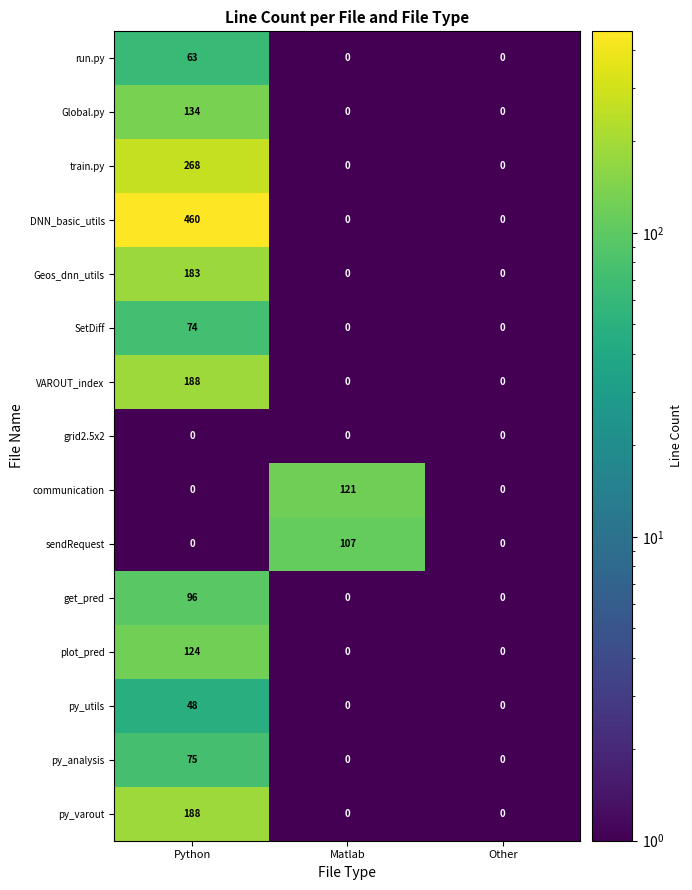

Which category has the highest value in the py_utils series?

Python